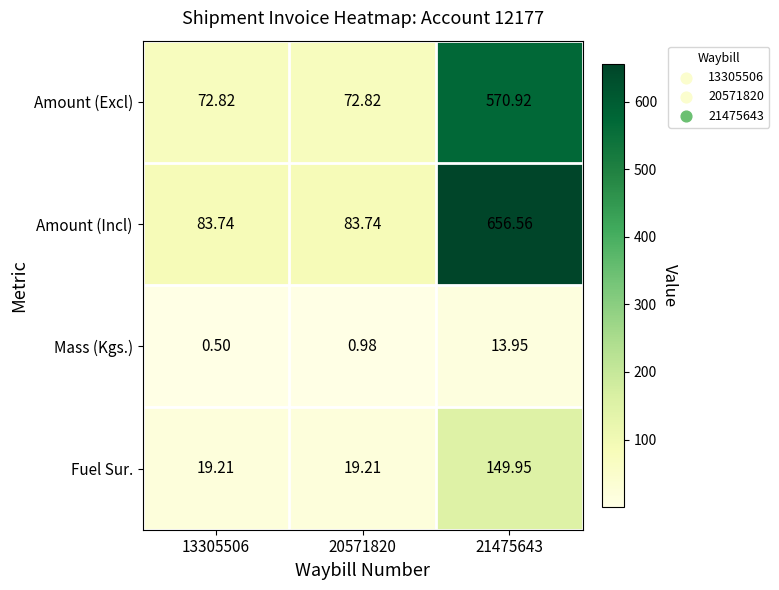

Is the value of Amount (Incl) at 20571820 greater than the value of Fuel Sur. at 20571820?

Yes